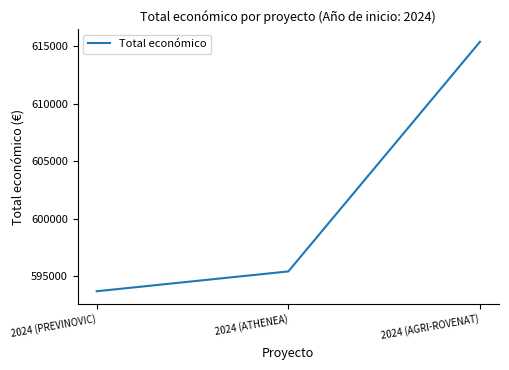

The value at 2024 (PREVINOVIC) is 340506. True or false?

False